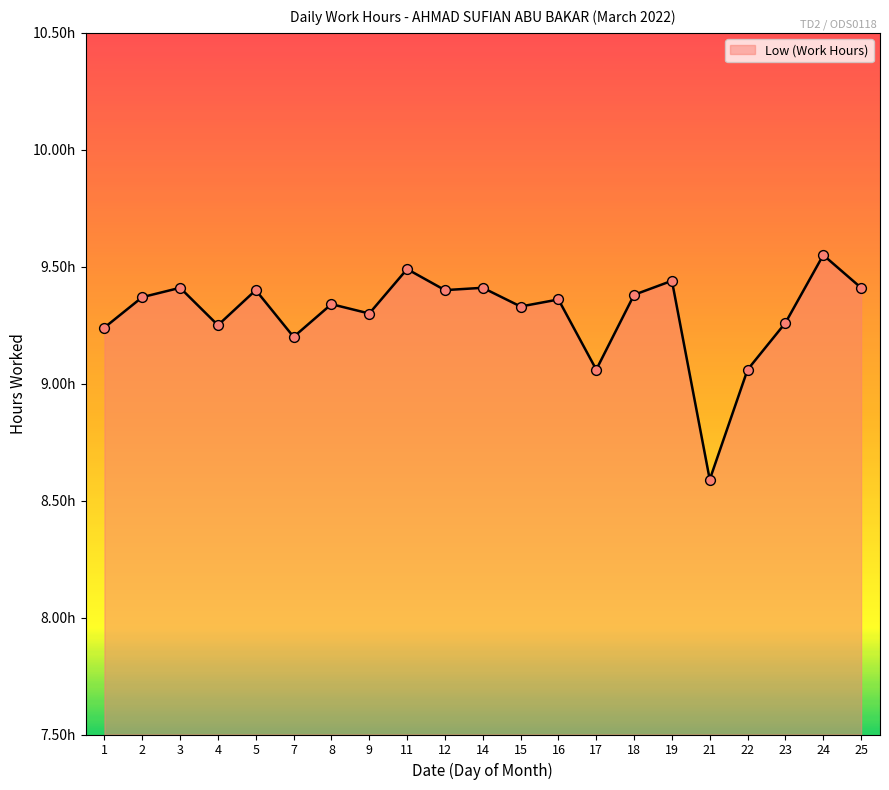

Is this an area chart (filled region under the line)?

Yes